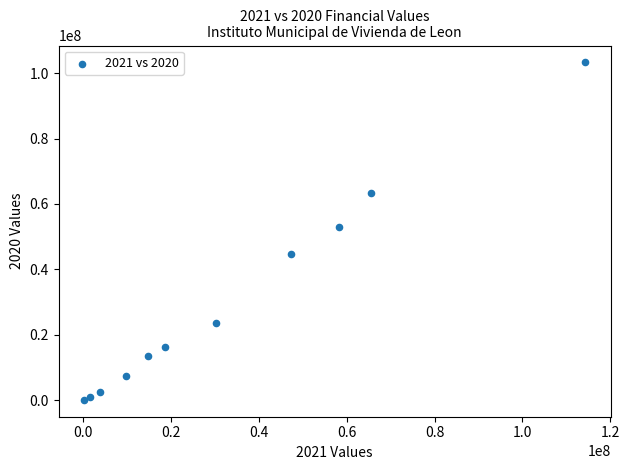

What is the average Y value?

29903554.9